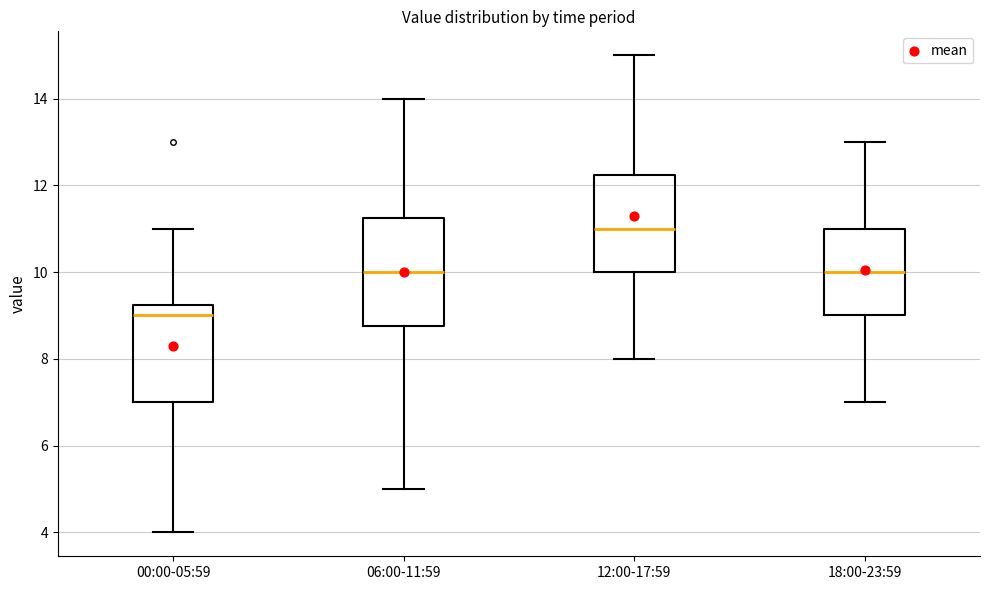

Which box's median line is the lowest?

00:00-05:59